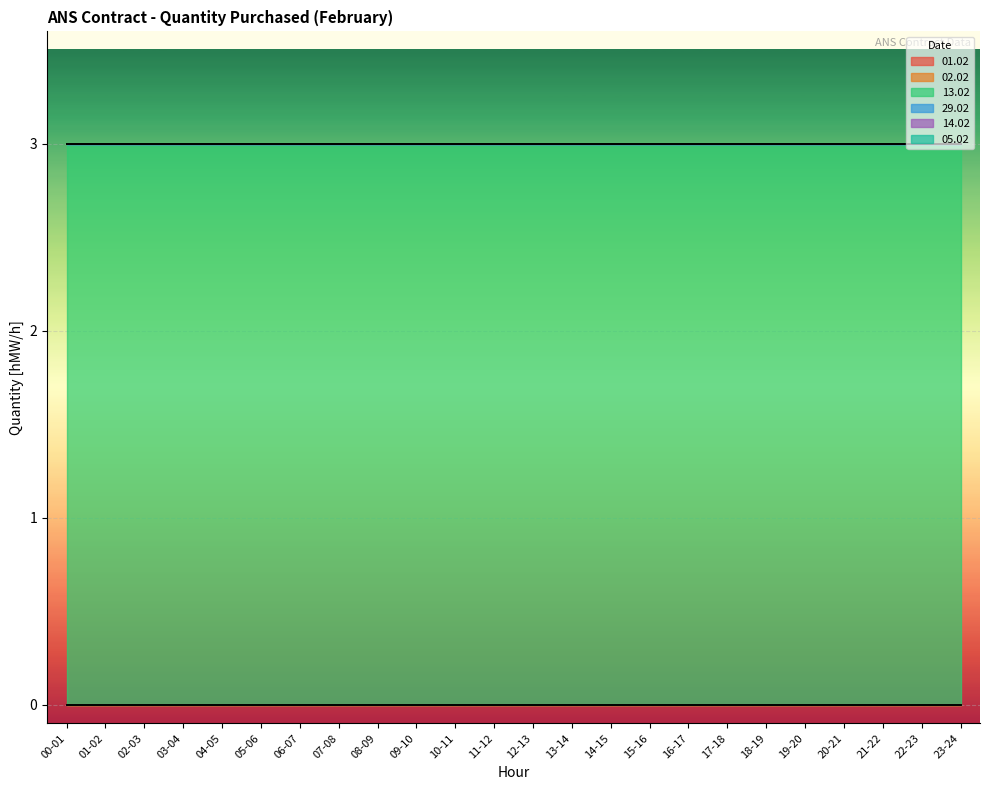

What is the greatest value displayed?

3